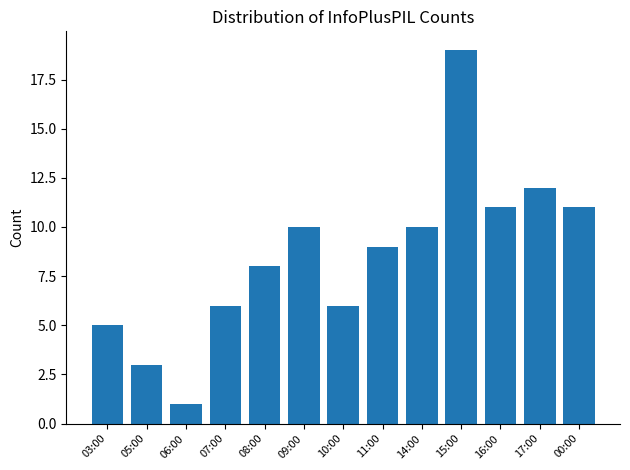

What is the label of the 2nd bar from the left?

05:00